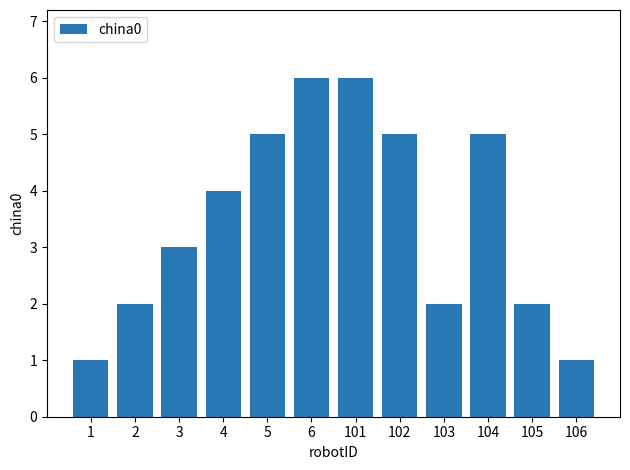

What is the change in value from 3 to 6?

+3